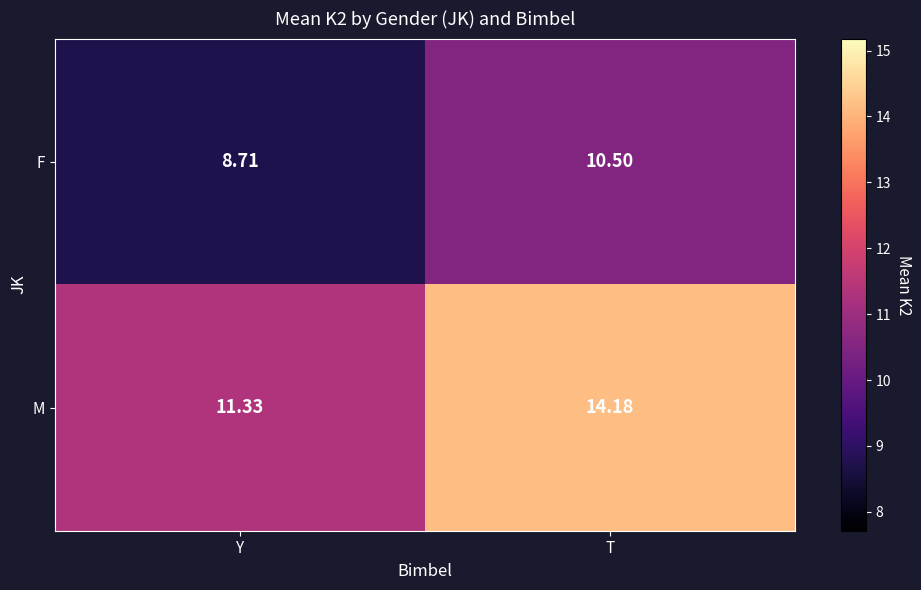

At which label does M first exceed 14?

T